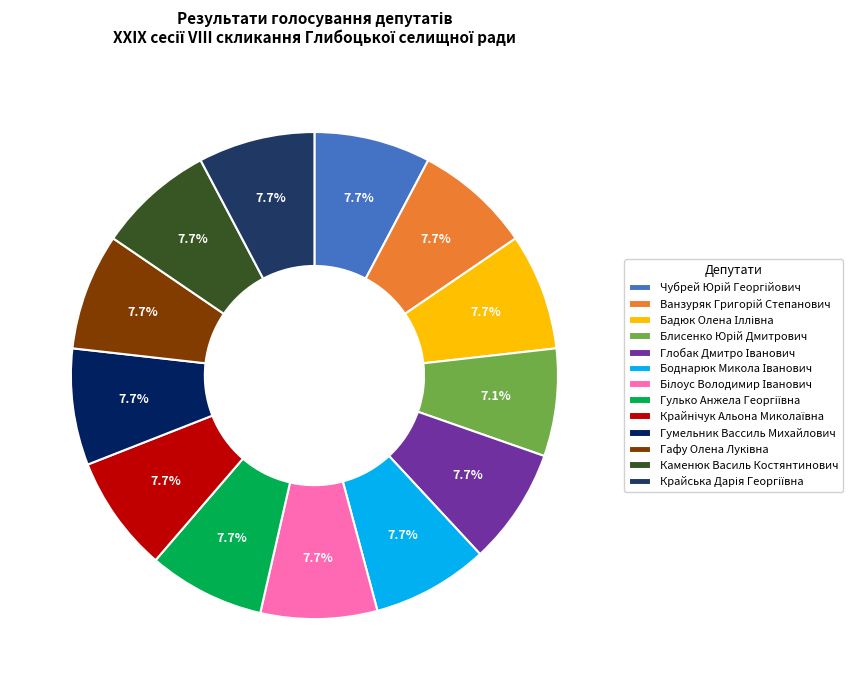

To the nearest percent, what percentage of the pie is Чубрей Юрій Георгійович?

8%